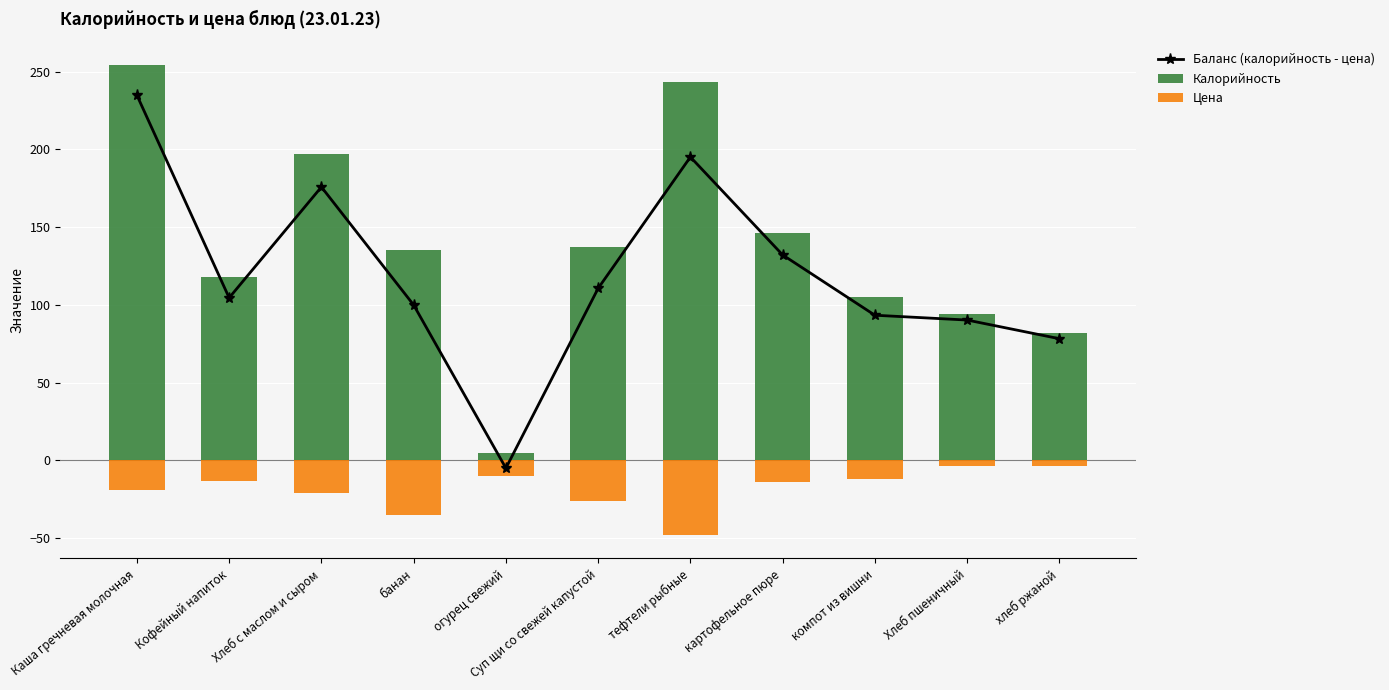

What is the sum of all Баланс (калорийность - цена) values?

1309.5